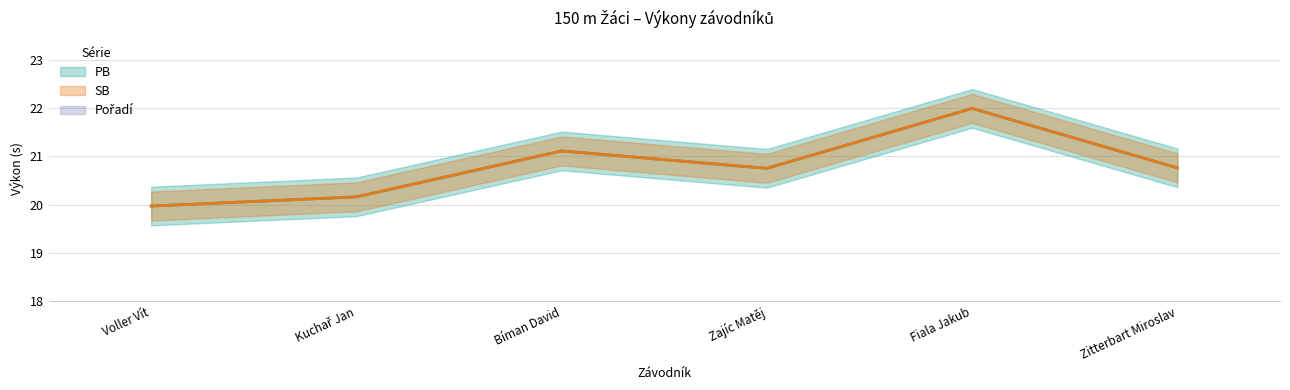

Reading left to right, what are all the values shown in this chart?

PB: Voller Vít=20.0	Kuchař Jan=20.2	Bíman David=21.1	Zajíc Matěj=20.8	Fiala Jakub=22.0	Zitterbart Miroslav=20.8
SB: Voller Vít=20.0	Kuchař Jan=20.2	Bíman David=21.1	Zajíc Matěj=20.8	Fiala Jakub=22.0	Zitterbart Miroslav=20.8
Pořadí: Voller Vít=1.0	Kuchař Jan=2.0	Bíman David=3.0	Zajíc Matěj=4.0	Fiala Jakub=5.0	Zitterbart Miroslav=0.0